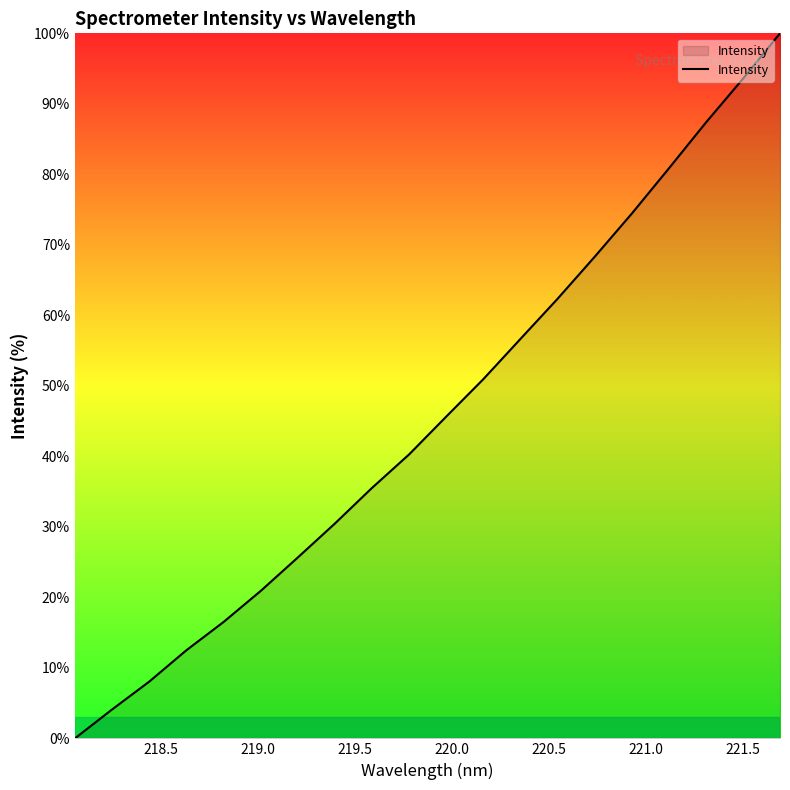

What is the maximum value shown in the chart?

100.0